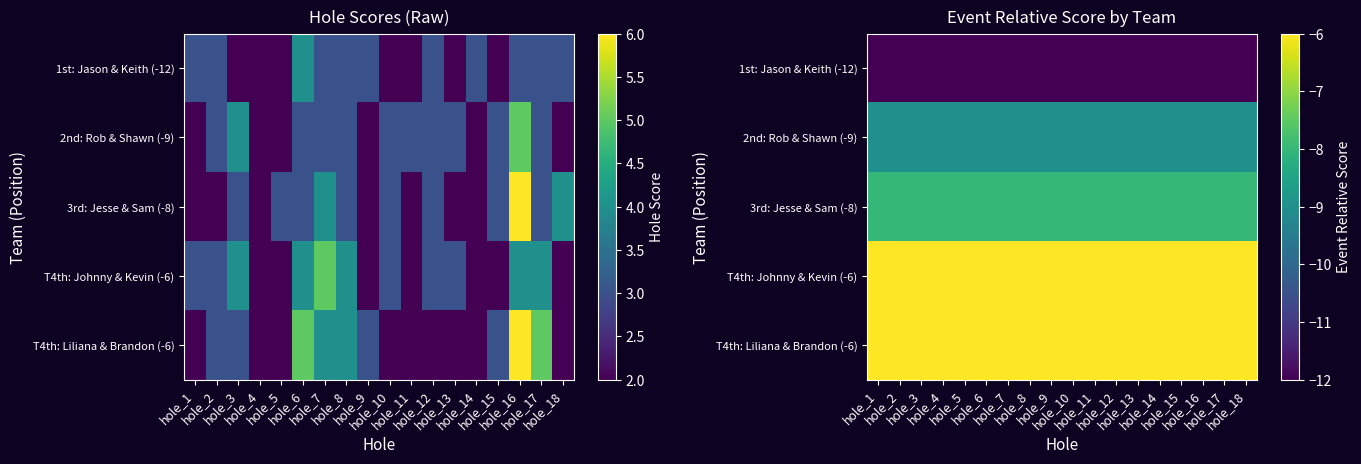

The 3rd: Jesse & Sam (-8) series shows -8 at hole_17. True or false?

True